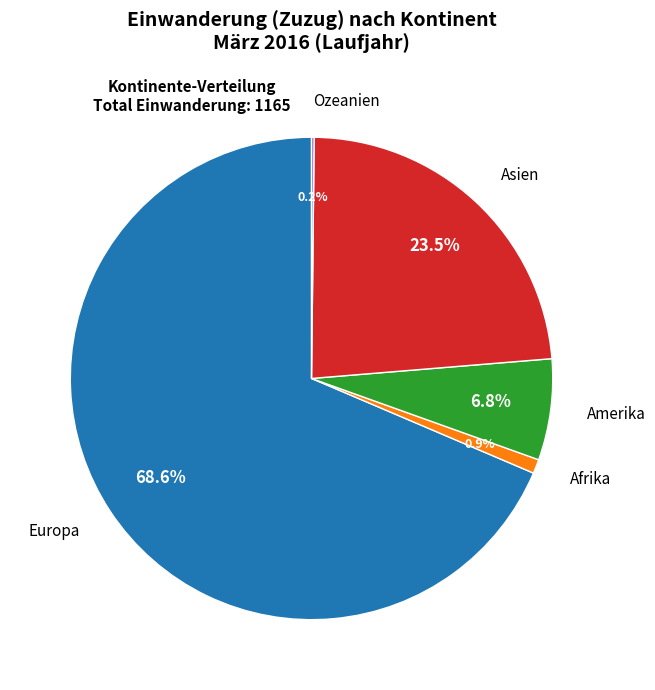

The Europa slice represents 69% of the pie. True or false?

True